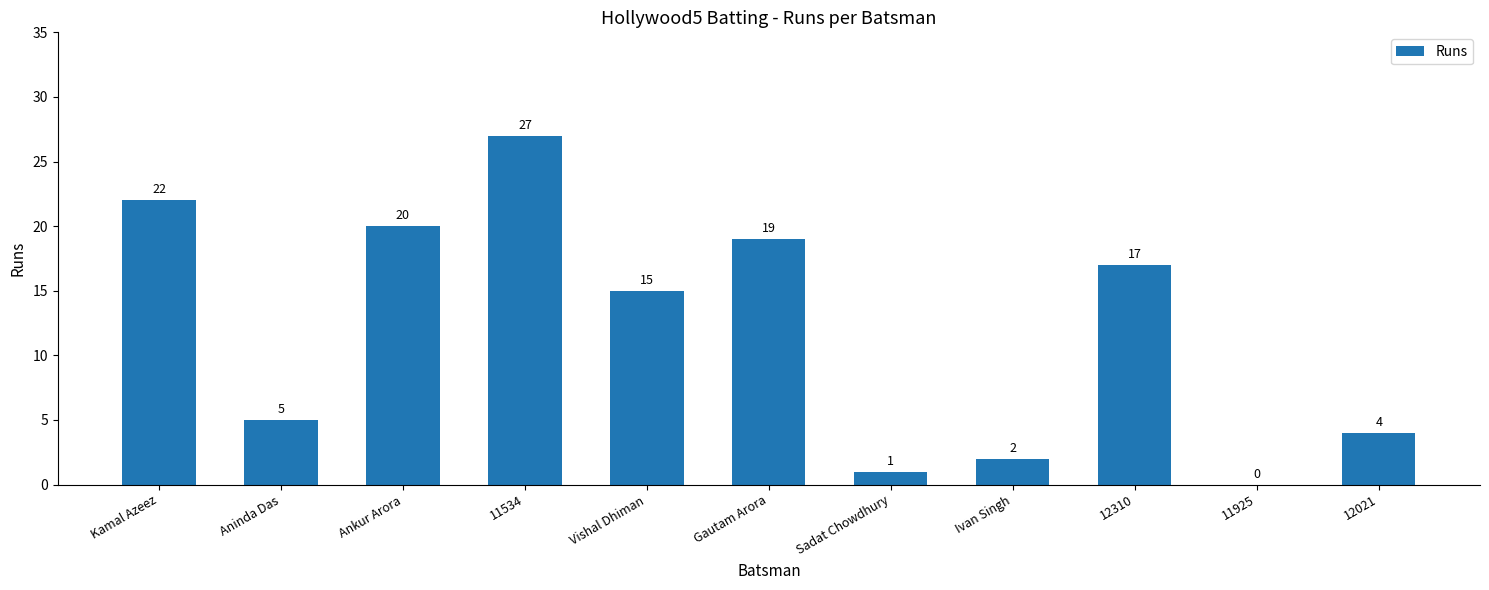

What is the maximum value shown in the chart?

27